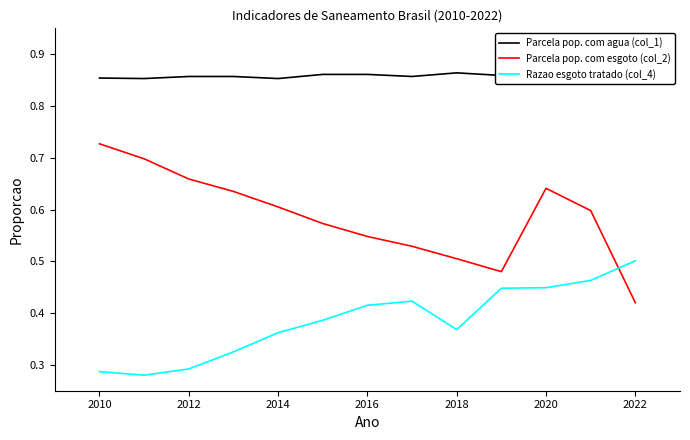

At which label does Parcela pop. com esgoto (col_2) reach its minimum?

2022